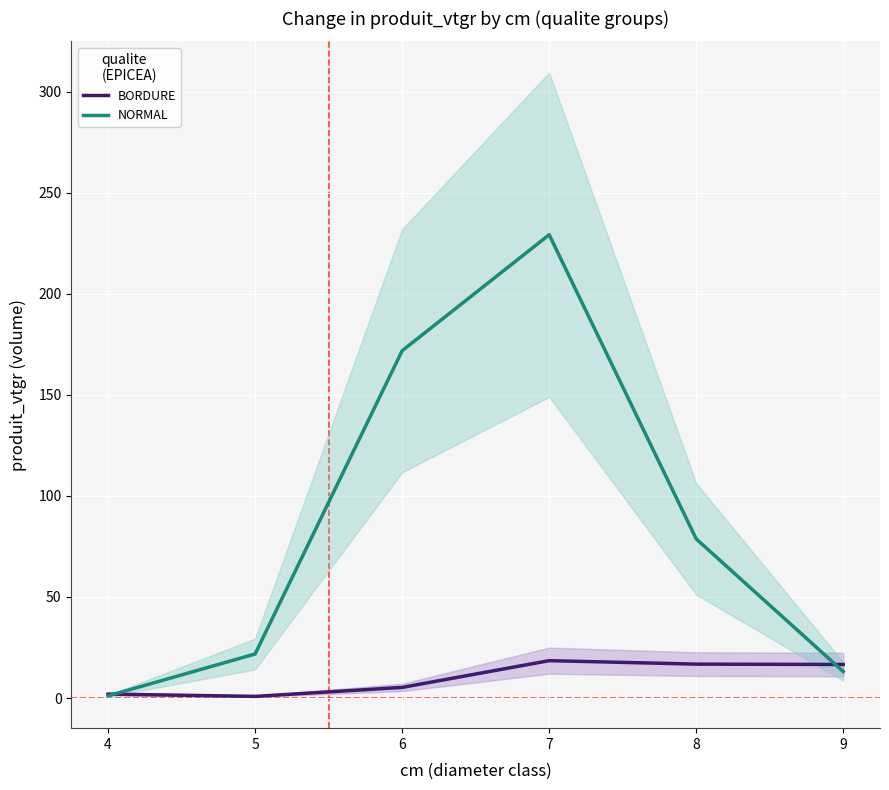

What are all the series names shown in the legend?

BORDURE, NORMAL